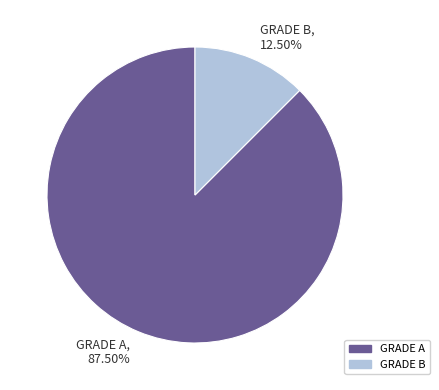

What percentage is NOT represented by GRADE B?

87.5%